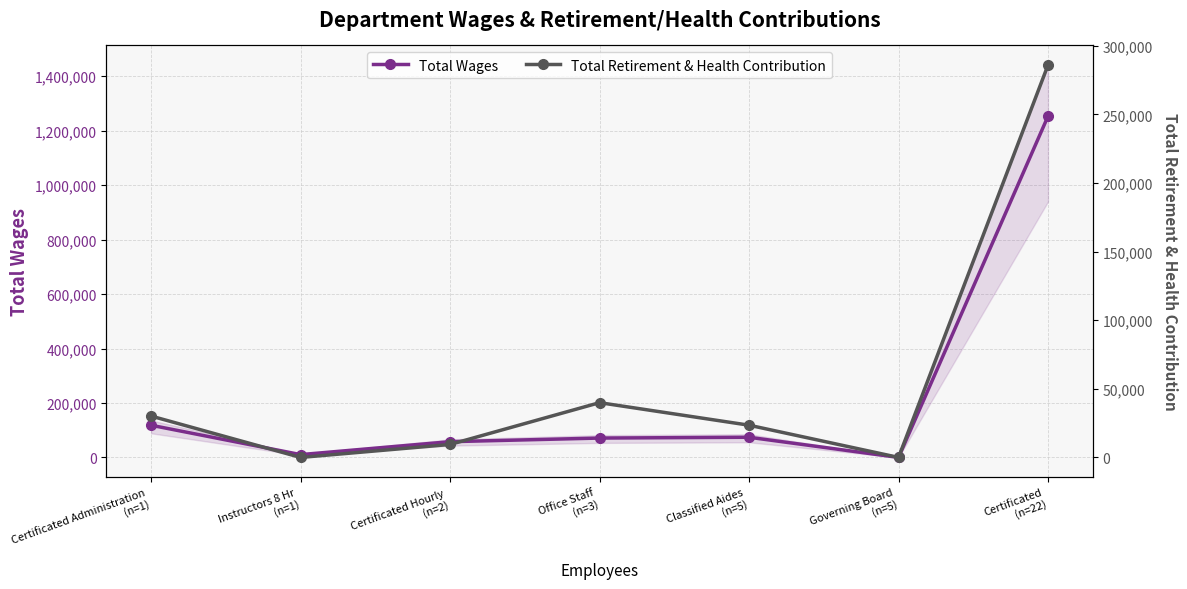

What is the average value of the Total Wages series?

226372